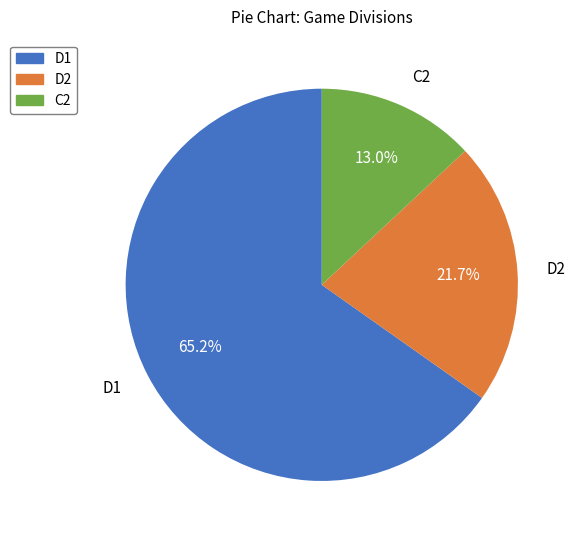

What is the majority slice?

D1